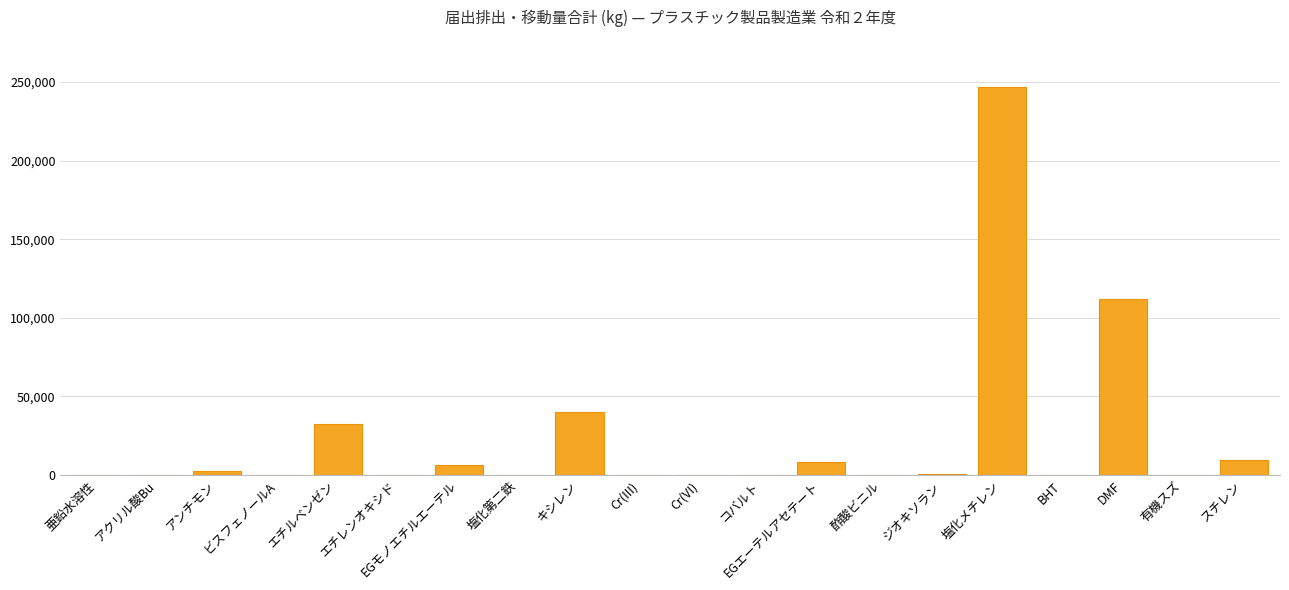

Where is the data nearest to the value 123550?

DMF